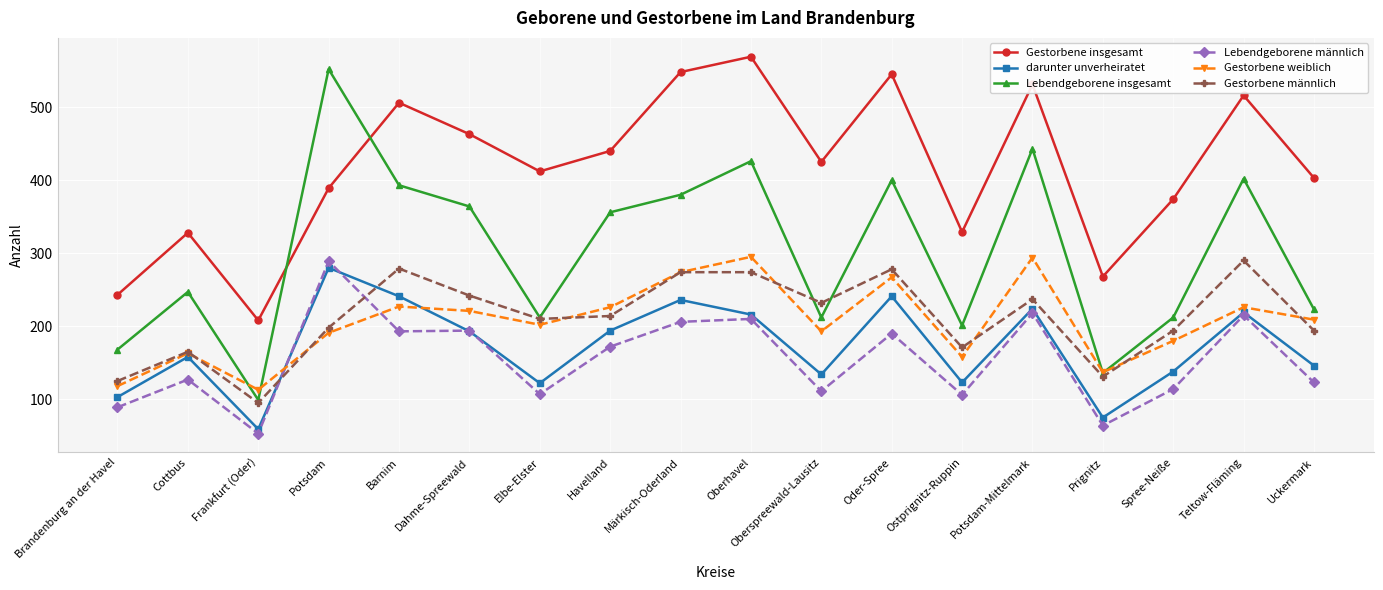

What is the total value across all series at Potsdam-Mittelmark?

1947